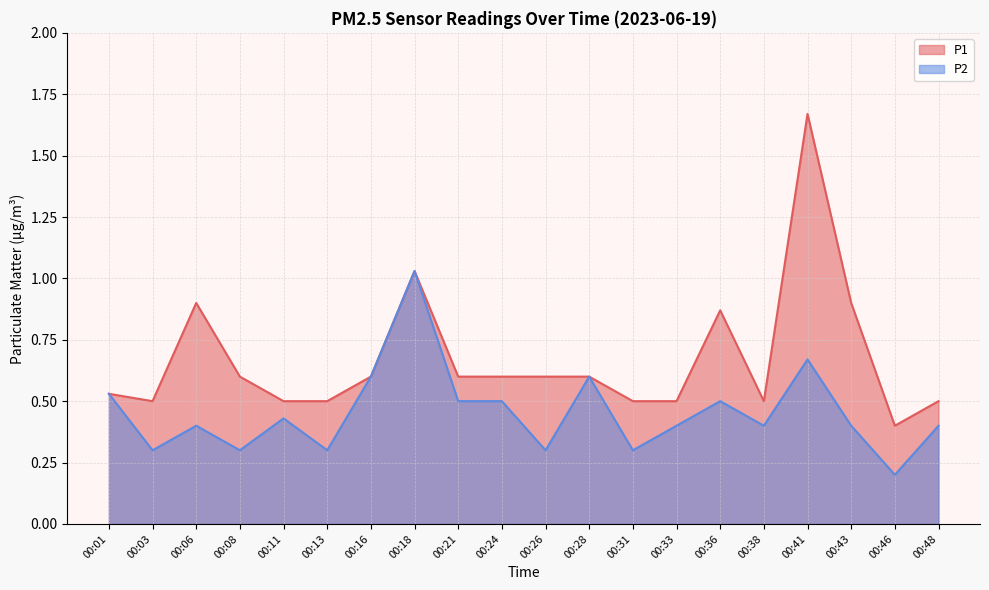

At which category does the chart reach its peak across all series?

00:41